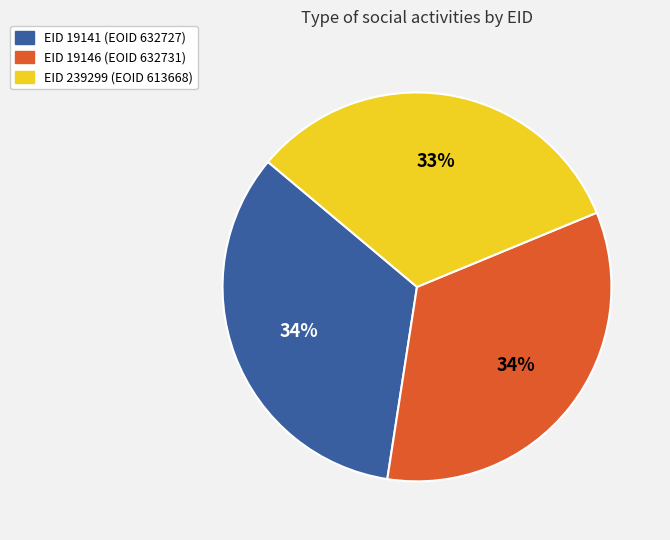

What is the smallest slice in the pie chart?

EID 239299 (EOID 613668)